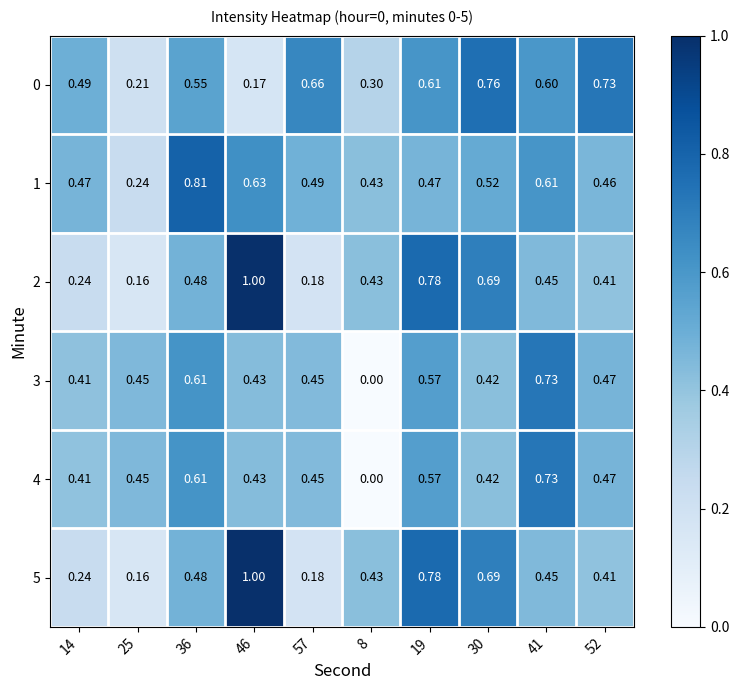

Is the value of 5 at 19 greater than the value of 1 at 57?

Yes